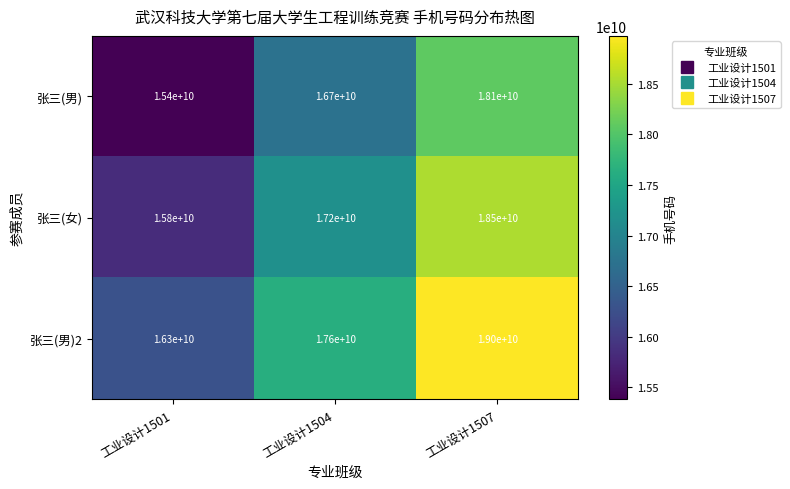

Which series has the largest total across all categories?

张三(男)2